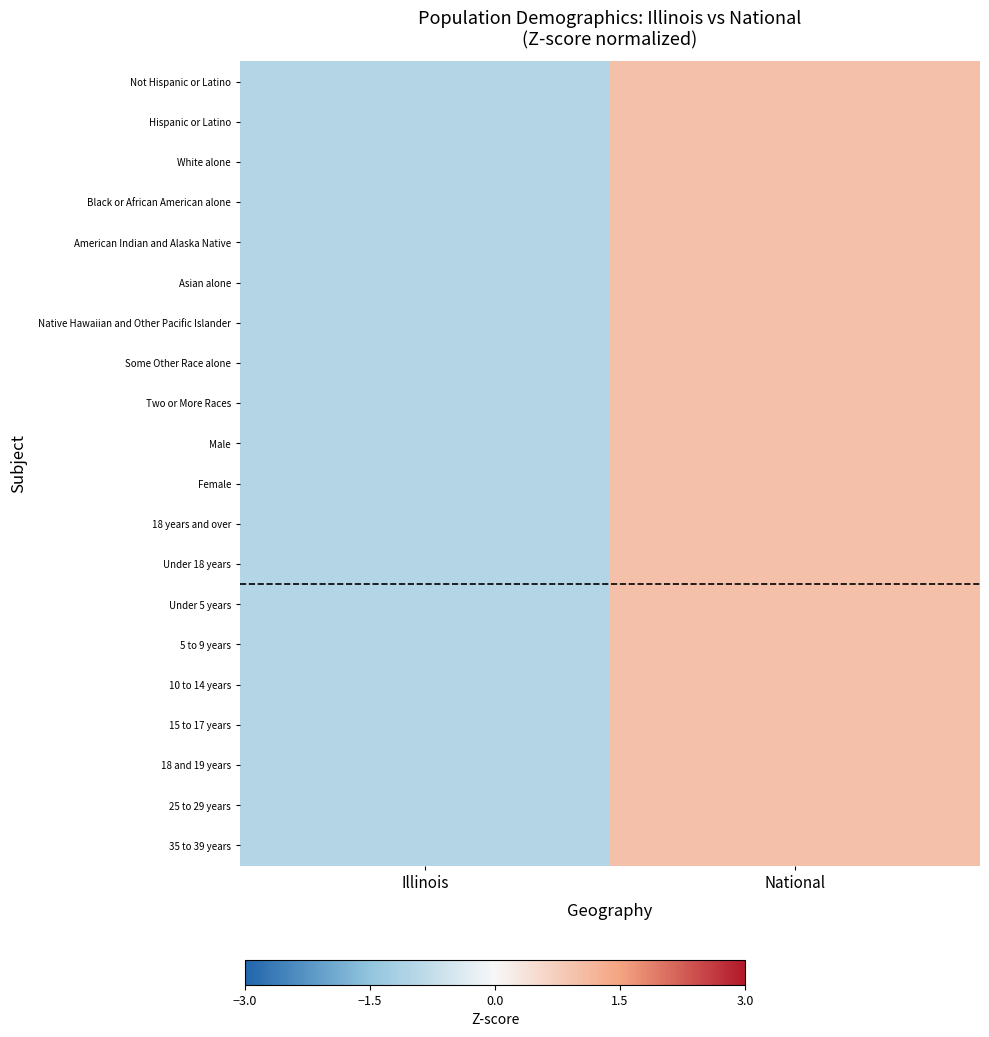

Between Illinois and National, which is larger?

National